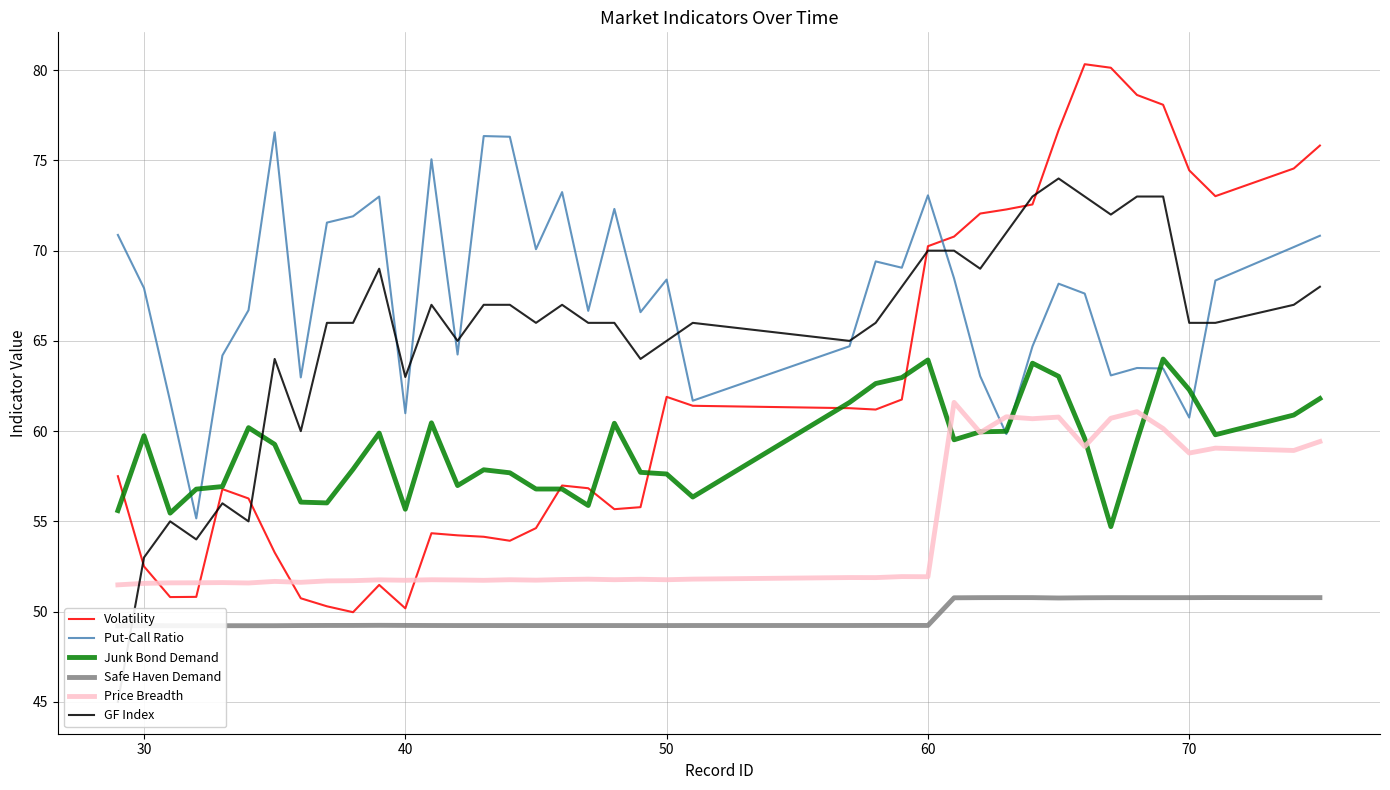

What is the minimum value for Price Breadth?

51.5